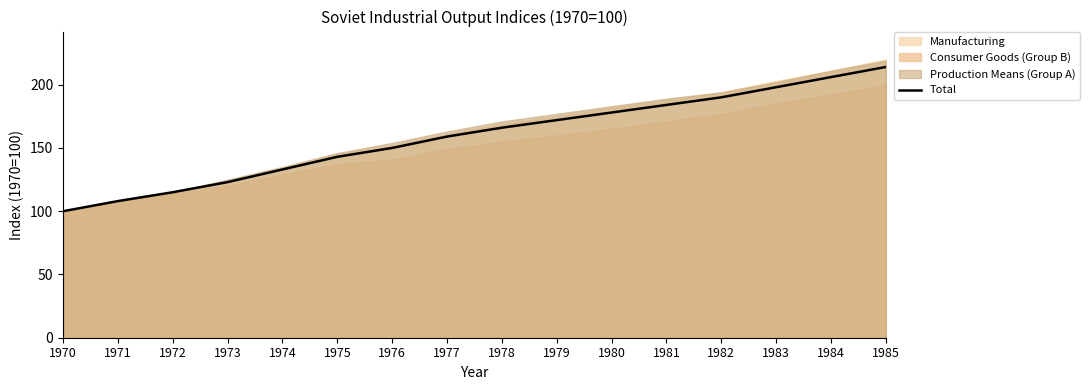

At which category does the chart reach its minimum across all series?

1970